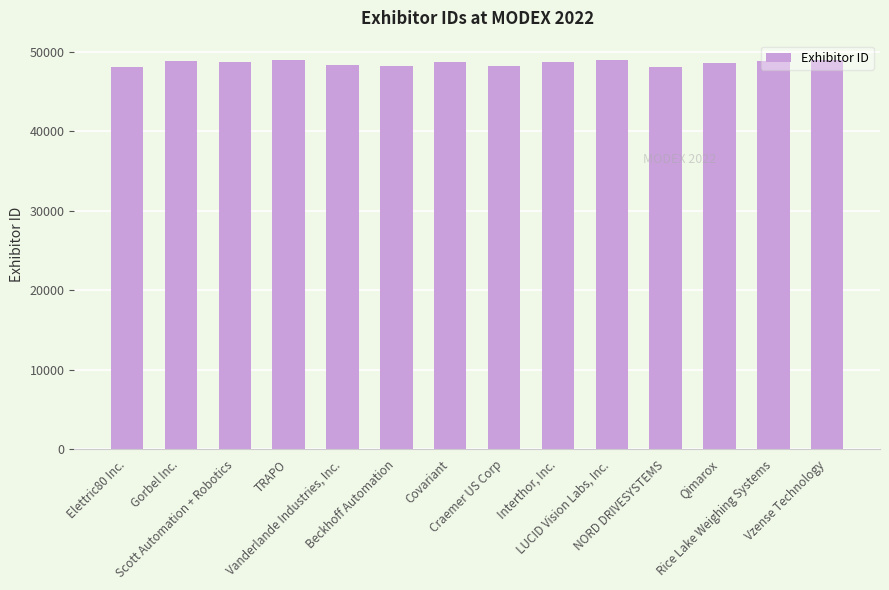

What is the greatest value displayed?

48979